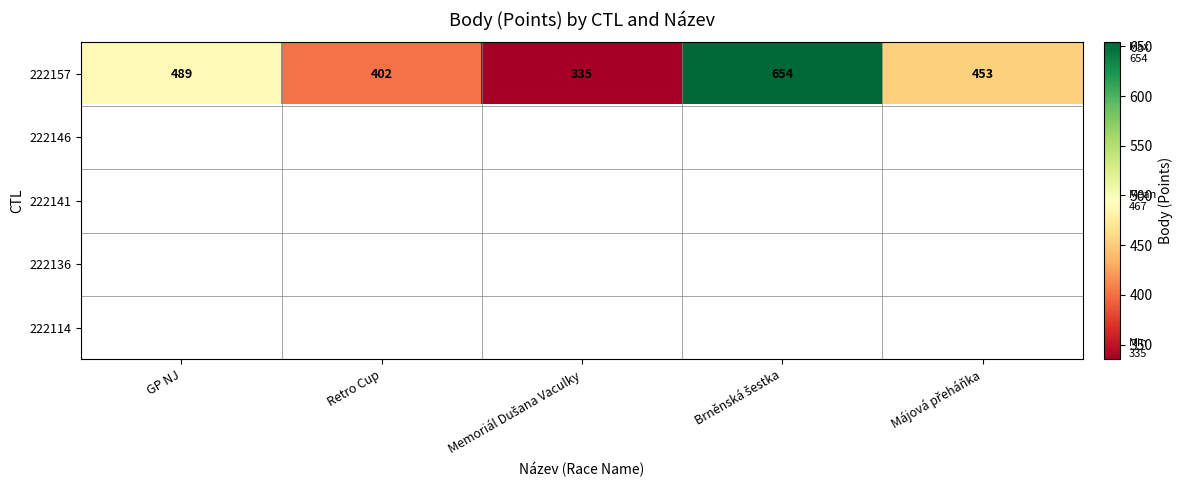

What is the sum of all 222157 values?

2333